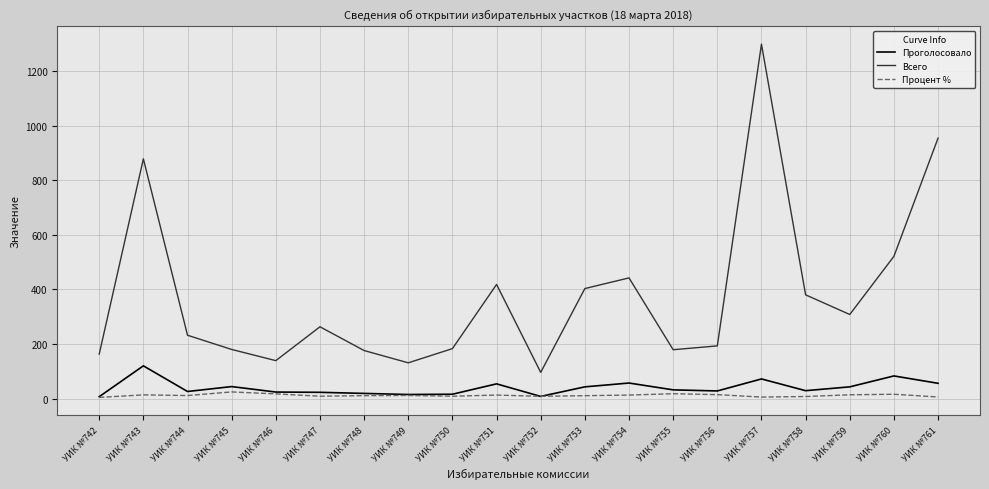

What is the sum of the Процент % values at УИК №757 and УИК №749?

17.0